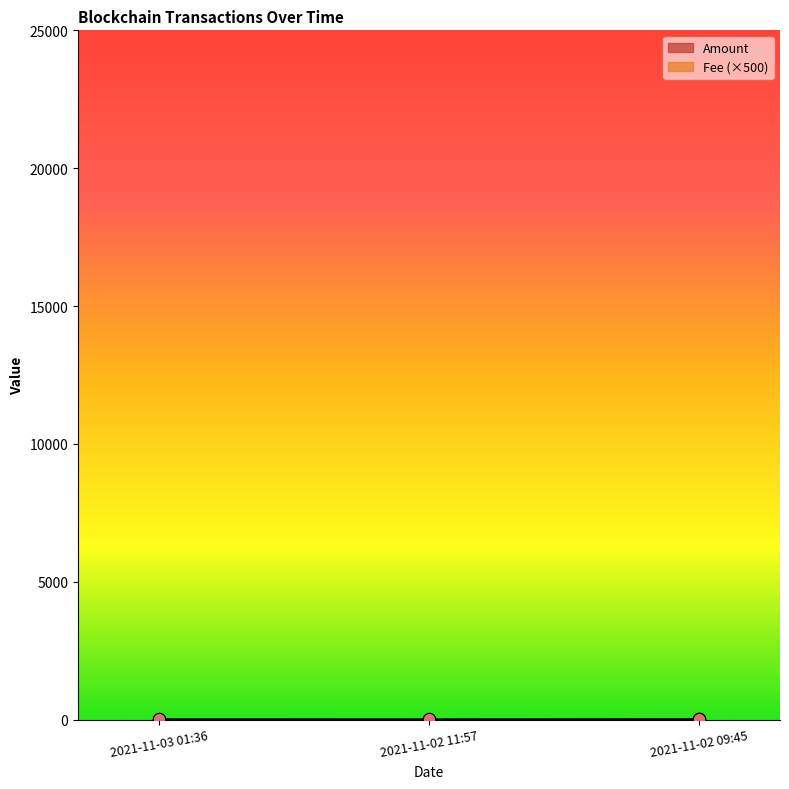

At how many categories does at least one series exceed 8?

3